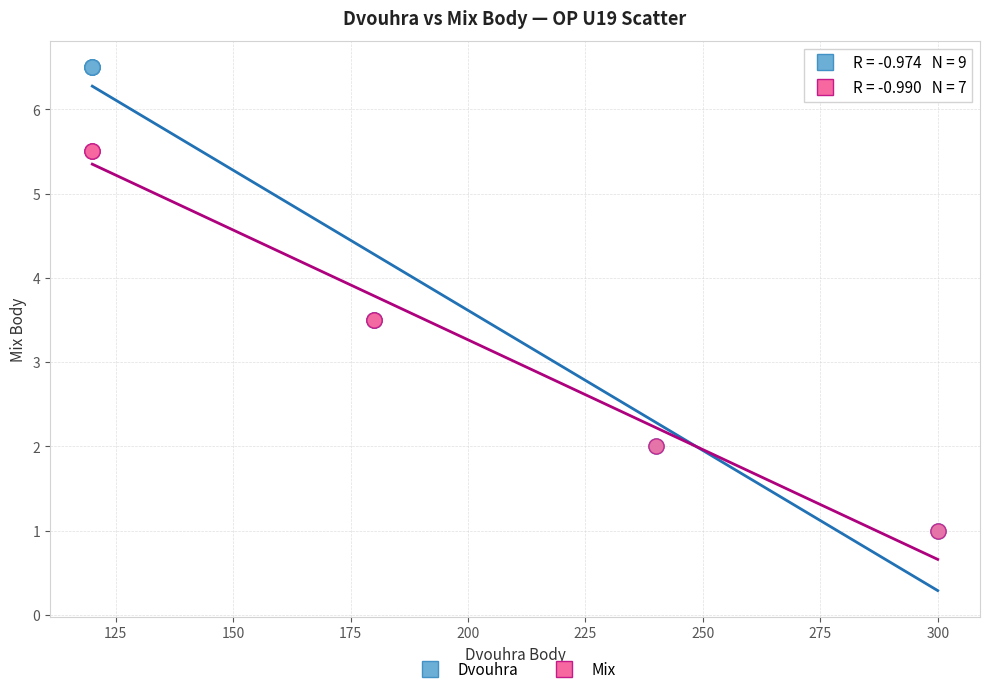

Which series has the widest spread of Y values?

Dvouhra